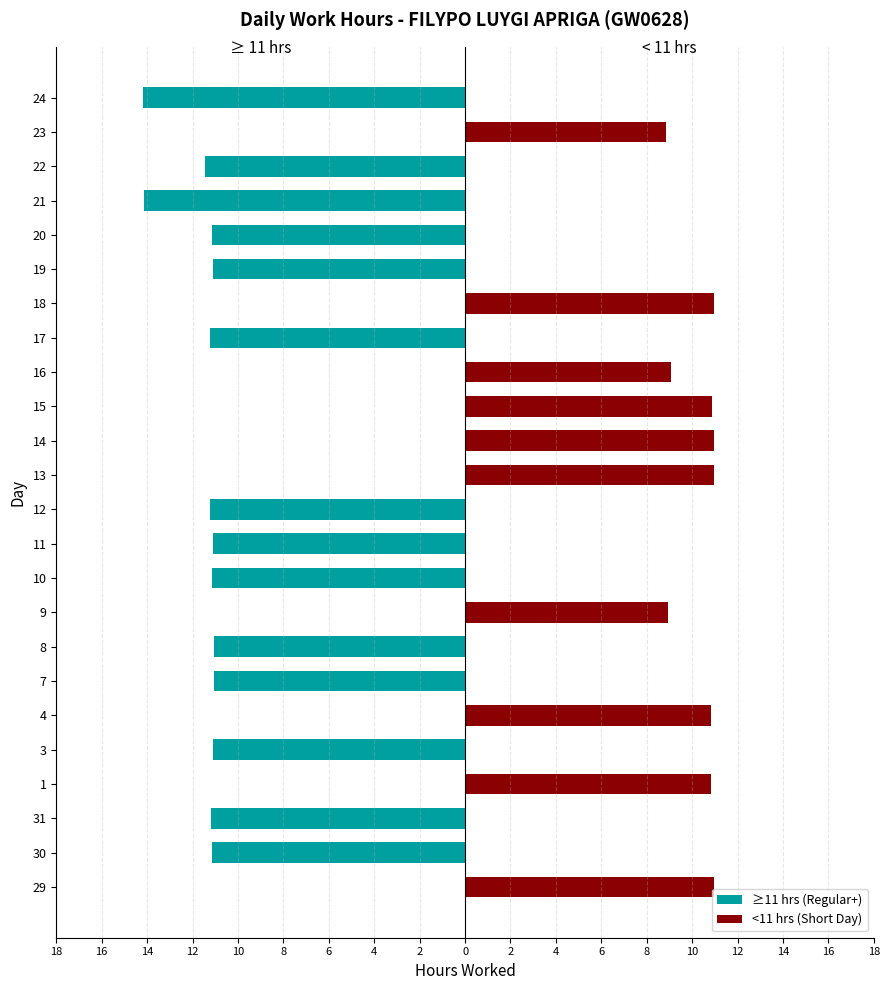

How many categories are shown in the chart?

24